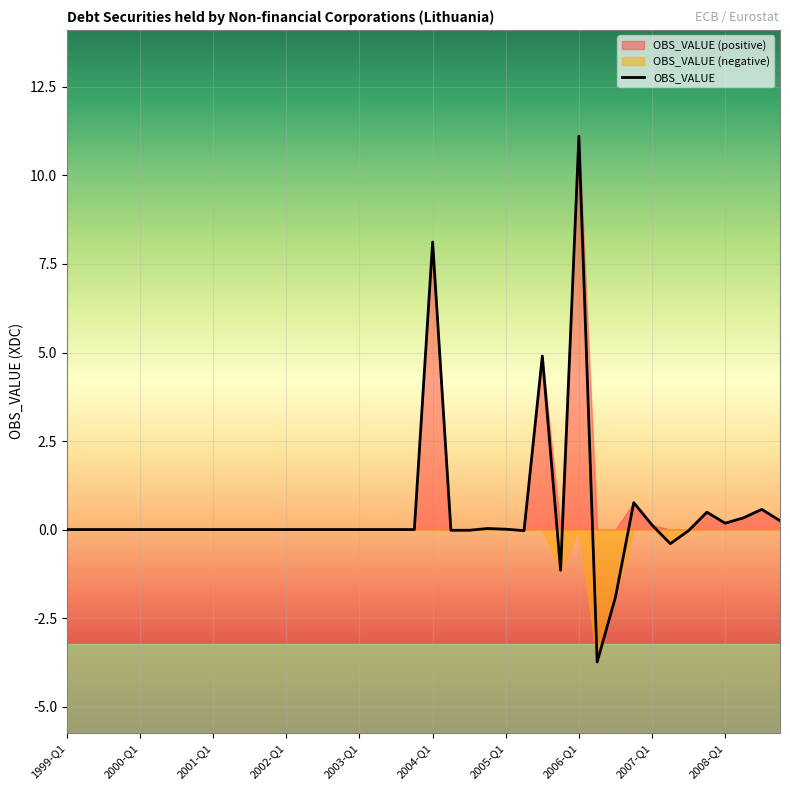

The value at 1999-Q3 is 0.0. True or false?

True